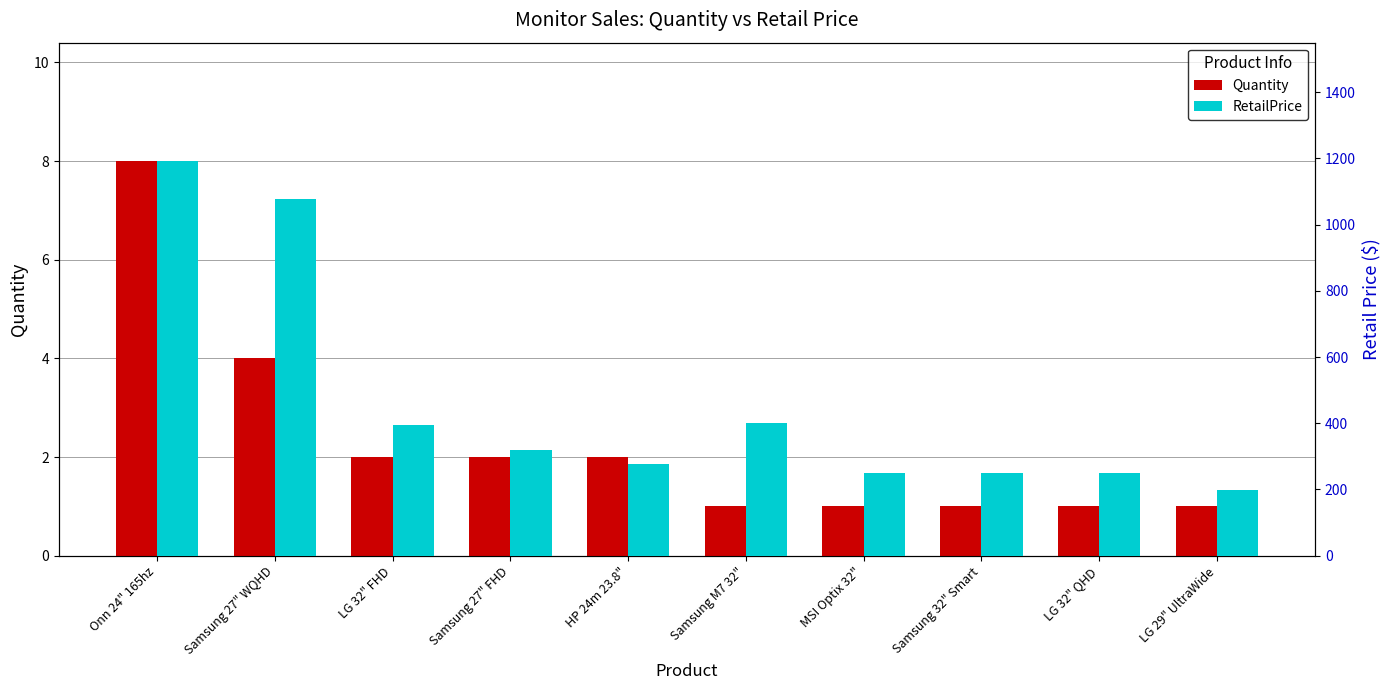

What is the label of the 1st bar from the right?

LG 29" UltraWide